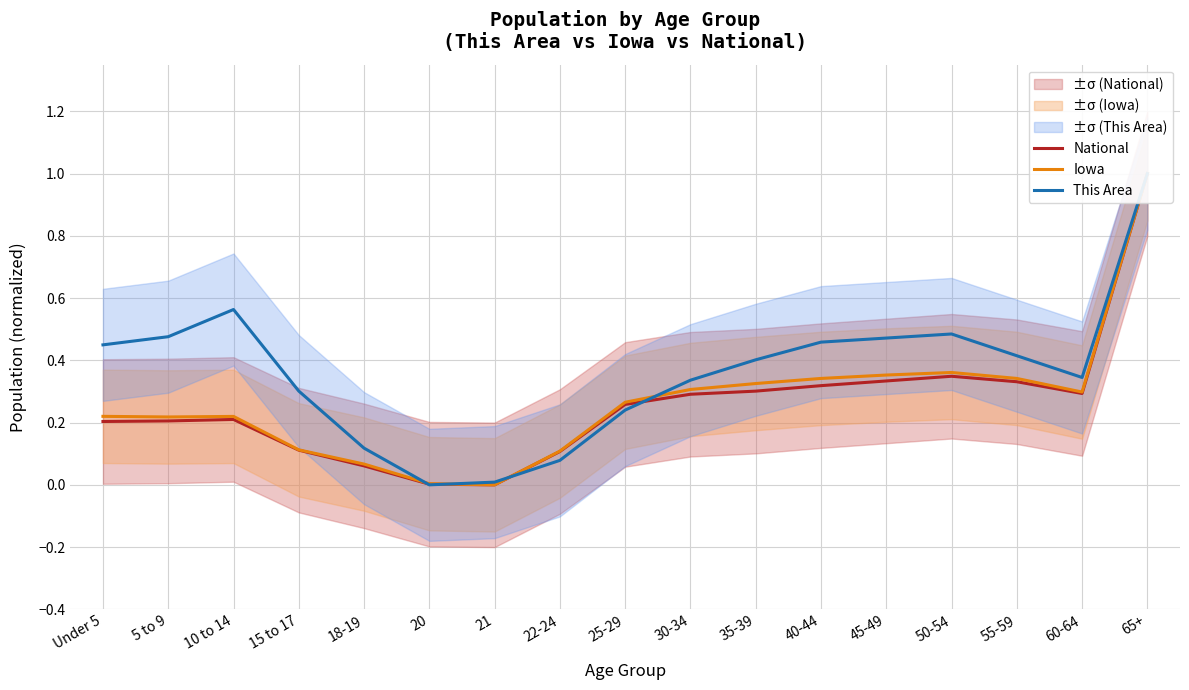

True or false: This Area has more than 1 interior local peaks.

True